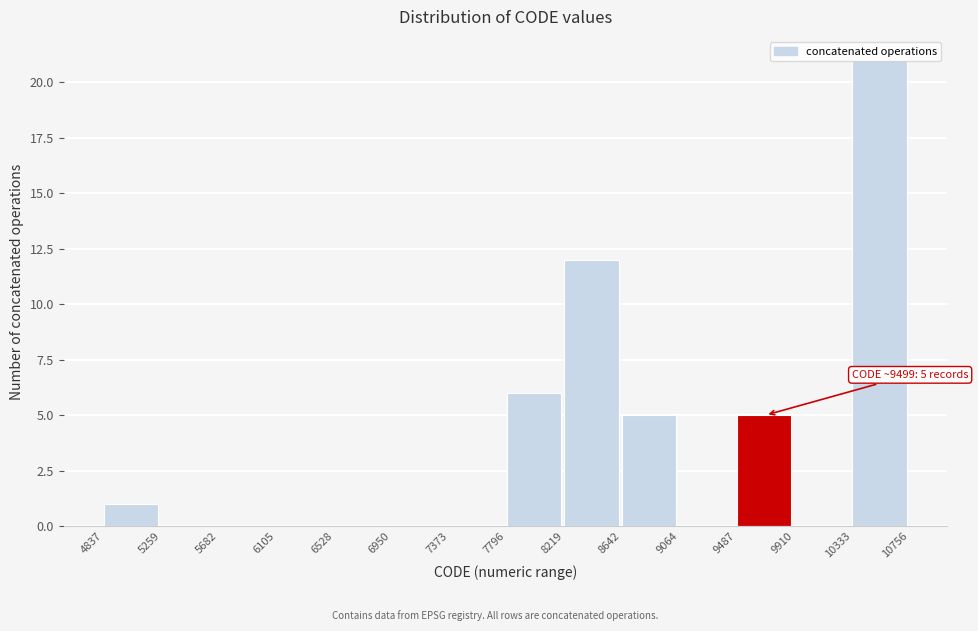

Over which range of the x-axis is the bar tallest?

10333 to 10756